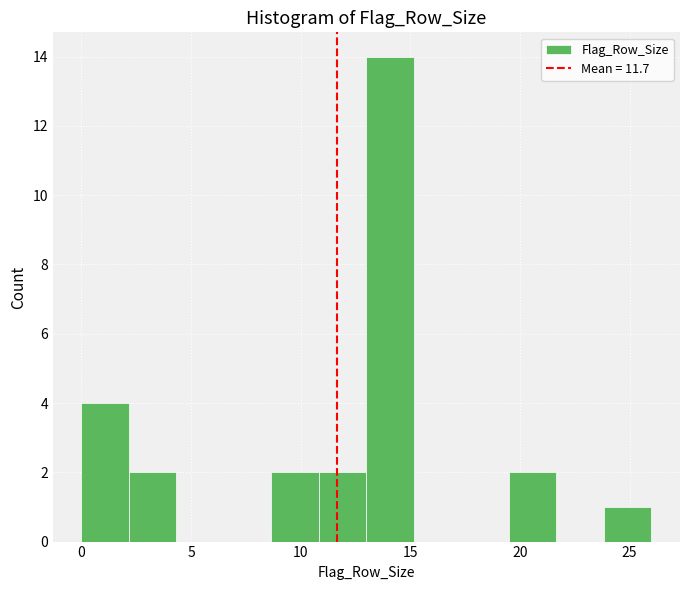

What is the height of the bar covering 0.0 to 2.0 on the x-axis? Neither the bar edges nor the heights are printed on the chart, so give them approximately, as read against the axes.

4